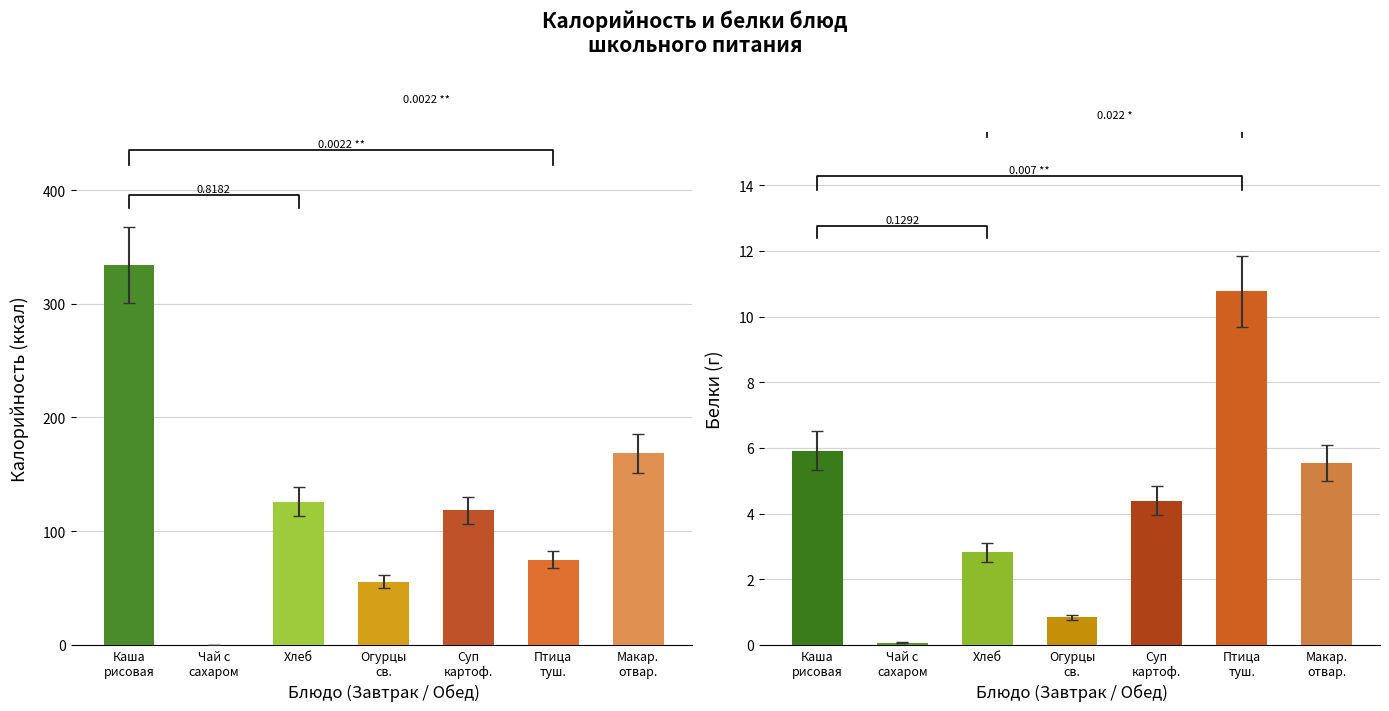

At which category is the sum across all series the highest?

Каша
рисовая